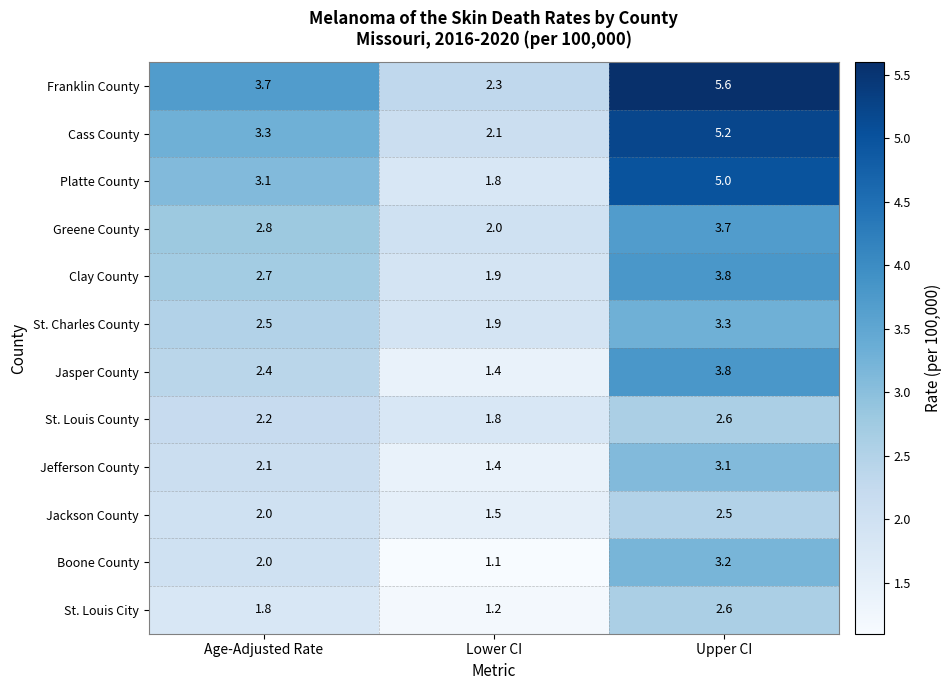

List the labels in order of Jefferson County value, largest first.

Upper CI, Age-Adjusted Rate, Lower CI